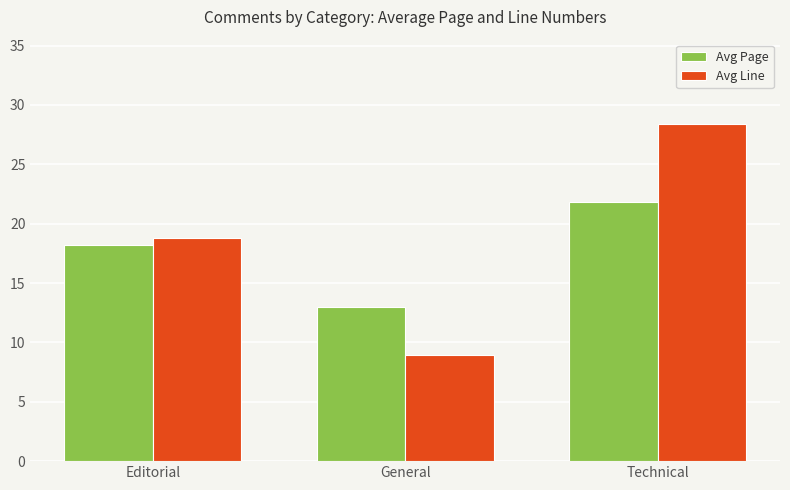

Does the chart contain any negative values?

No